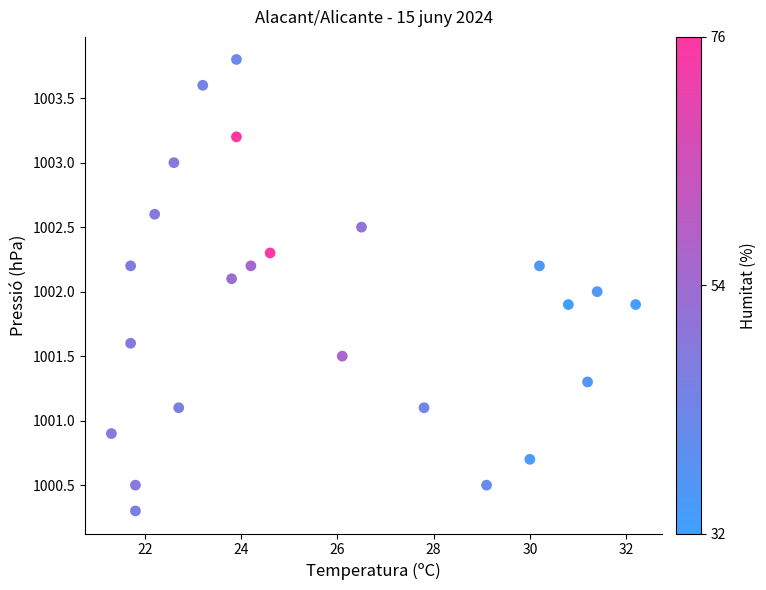

What is the range of Y values (max minus min)?

3.5